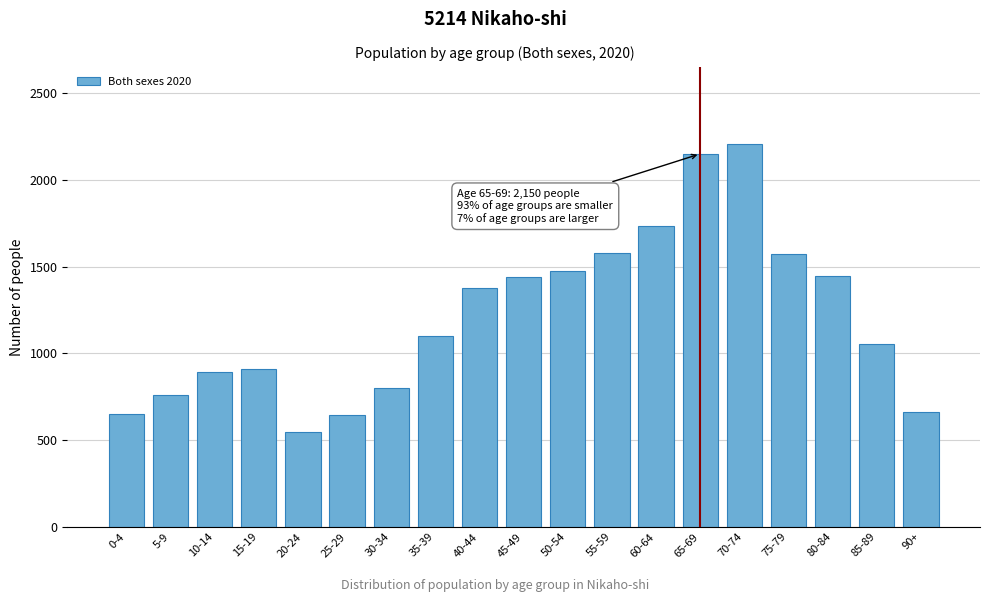

What is the maximum value shown in the chart?

2209